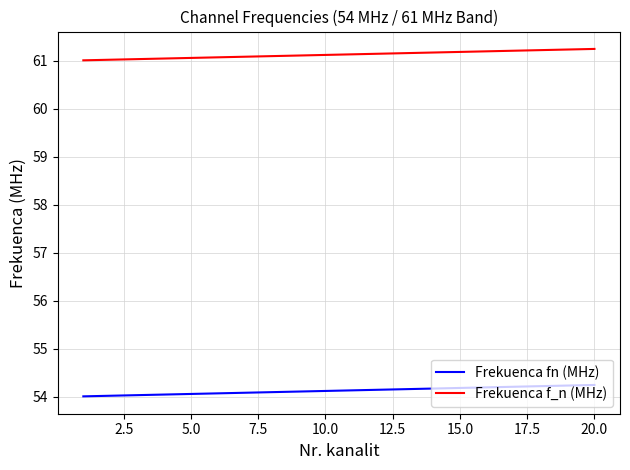

True or false: Frekuenca f_n (MHz) and Frekuenca fn (MHz) cross at least once.

False